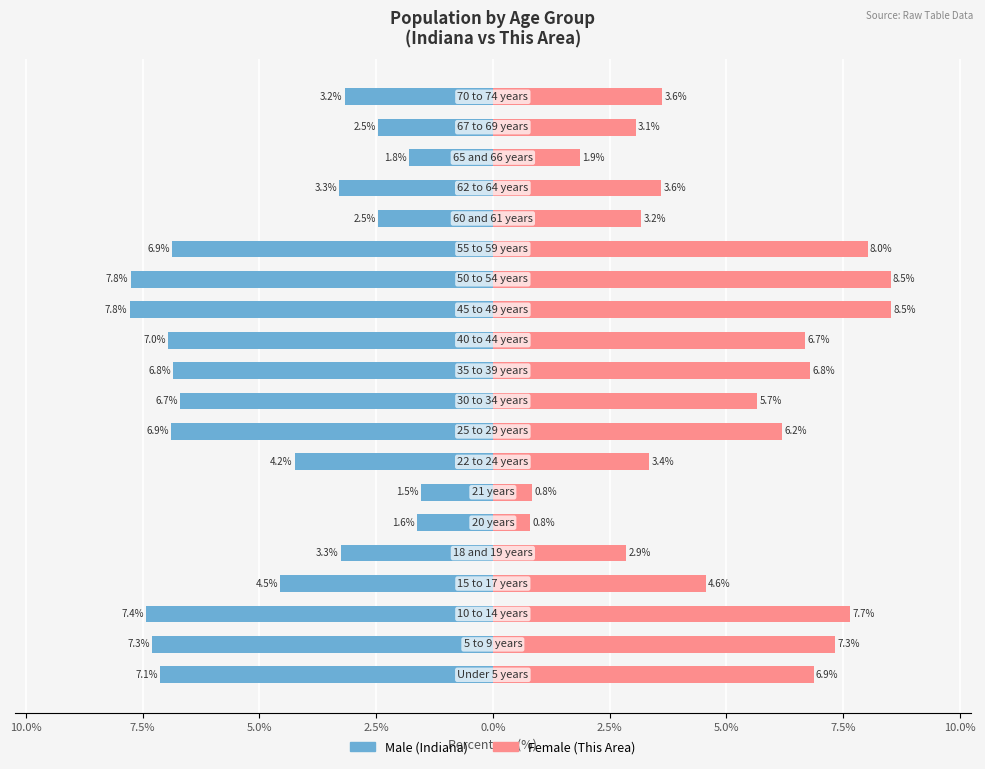

What are all the series names shown in the legend?

Male, Female